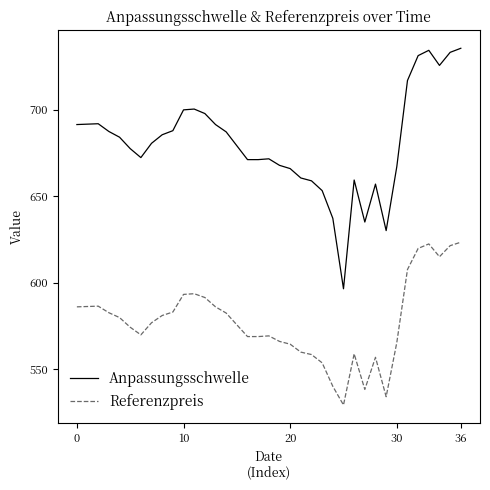

Rank the series by their average value, from lowest to highest.

Referenzpreis, Anpassungsschwelle